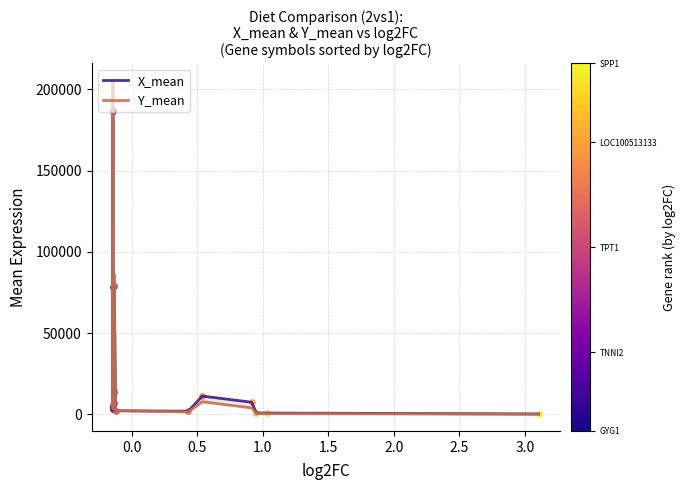

What is the label of the 13th point from the right?

0.5